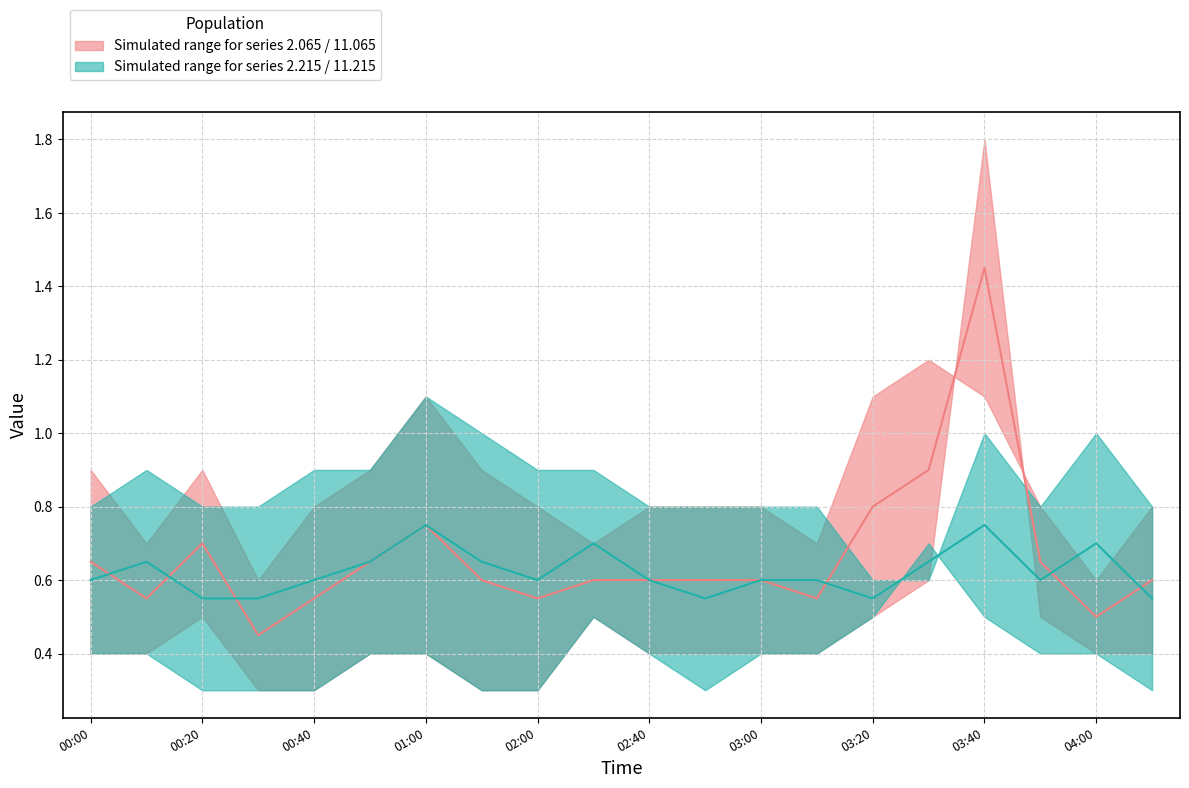

What is the value of the 2.065 median point at the 2nd from the left?

0.6